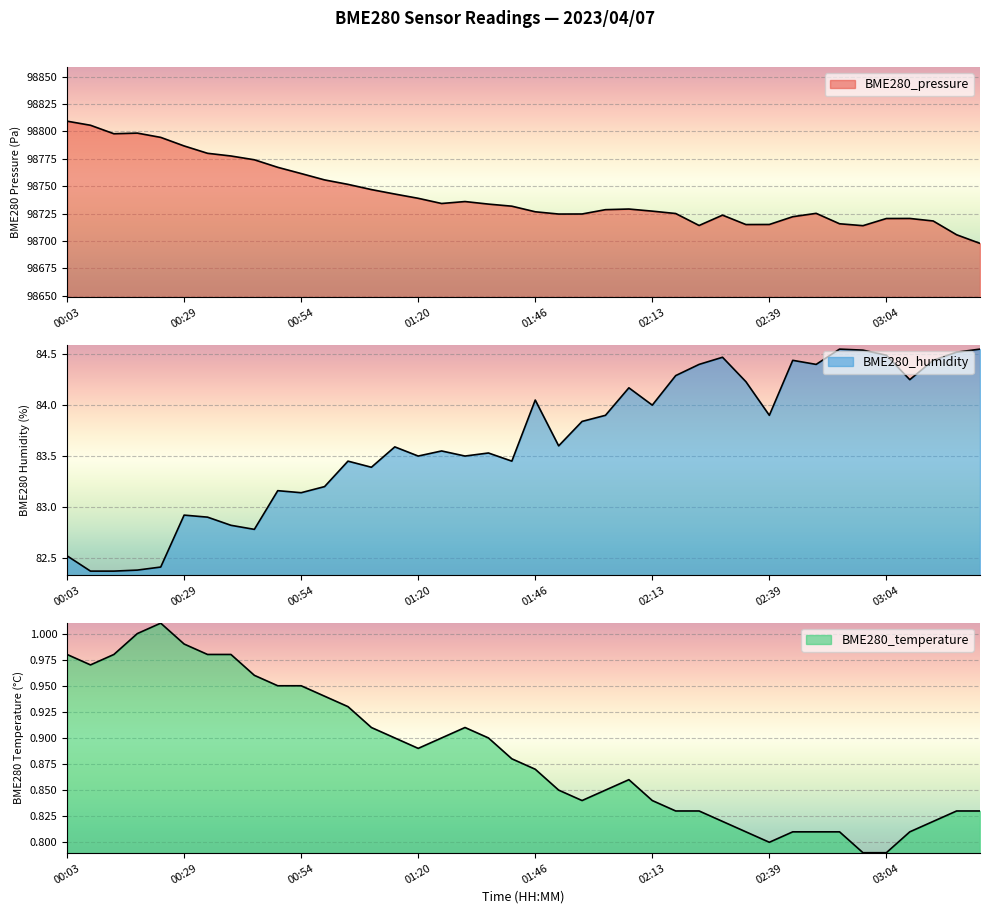

Where is the first local maximum for BME280_humidity?

00:29